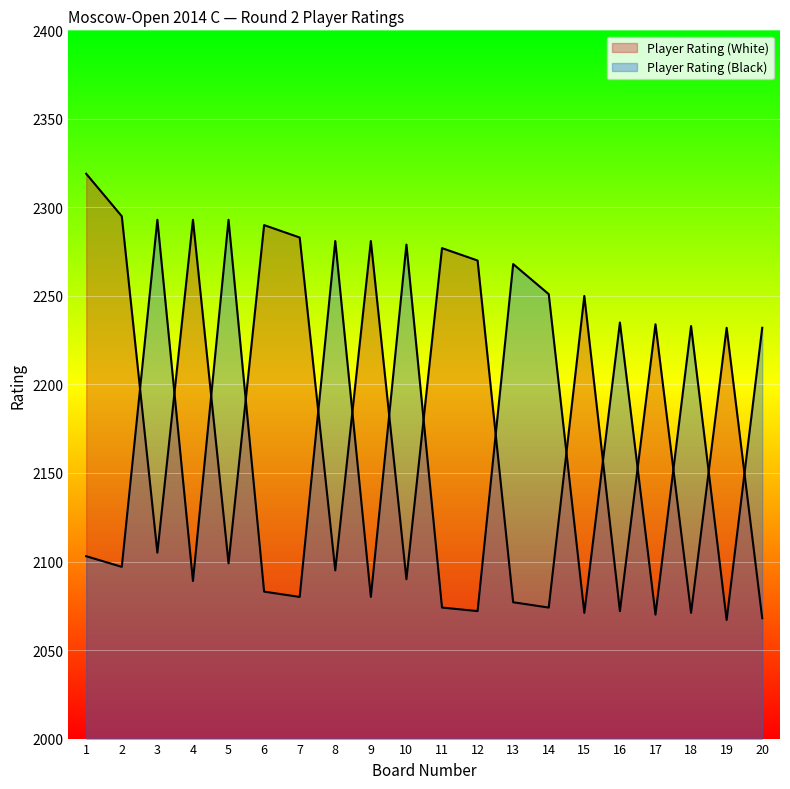

Where is Player Rating (Black) nearest to the value 2180?

20